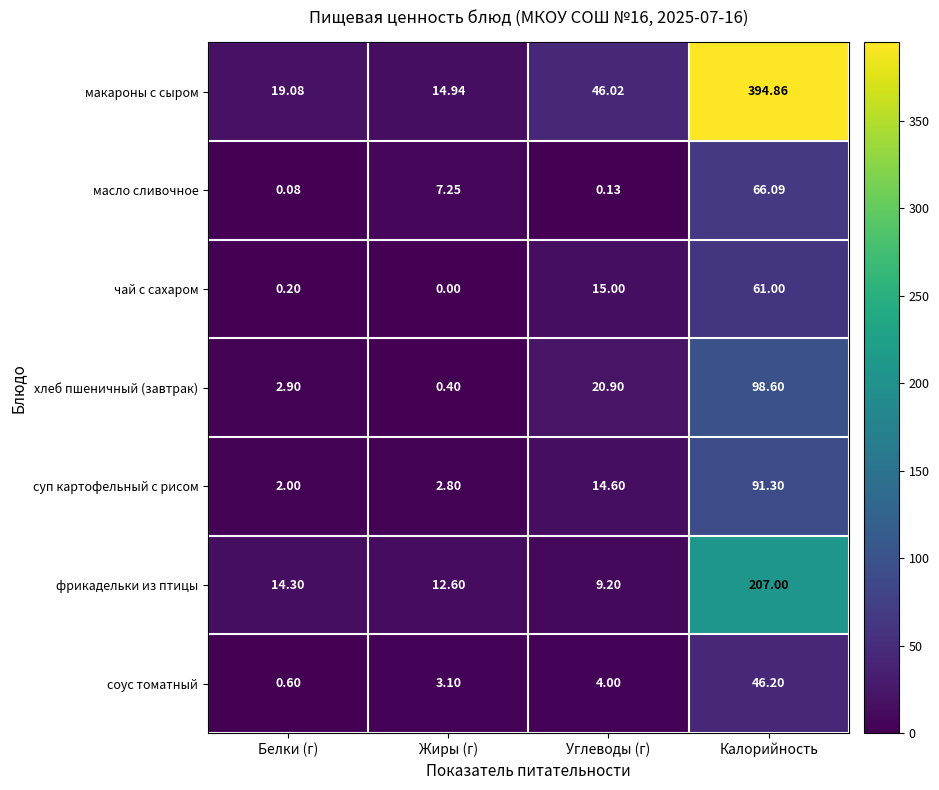

Which category has the lowest value in the фрикадельки из птицы series?

Углеводы (г)